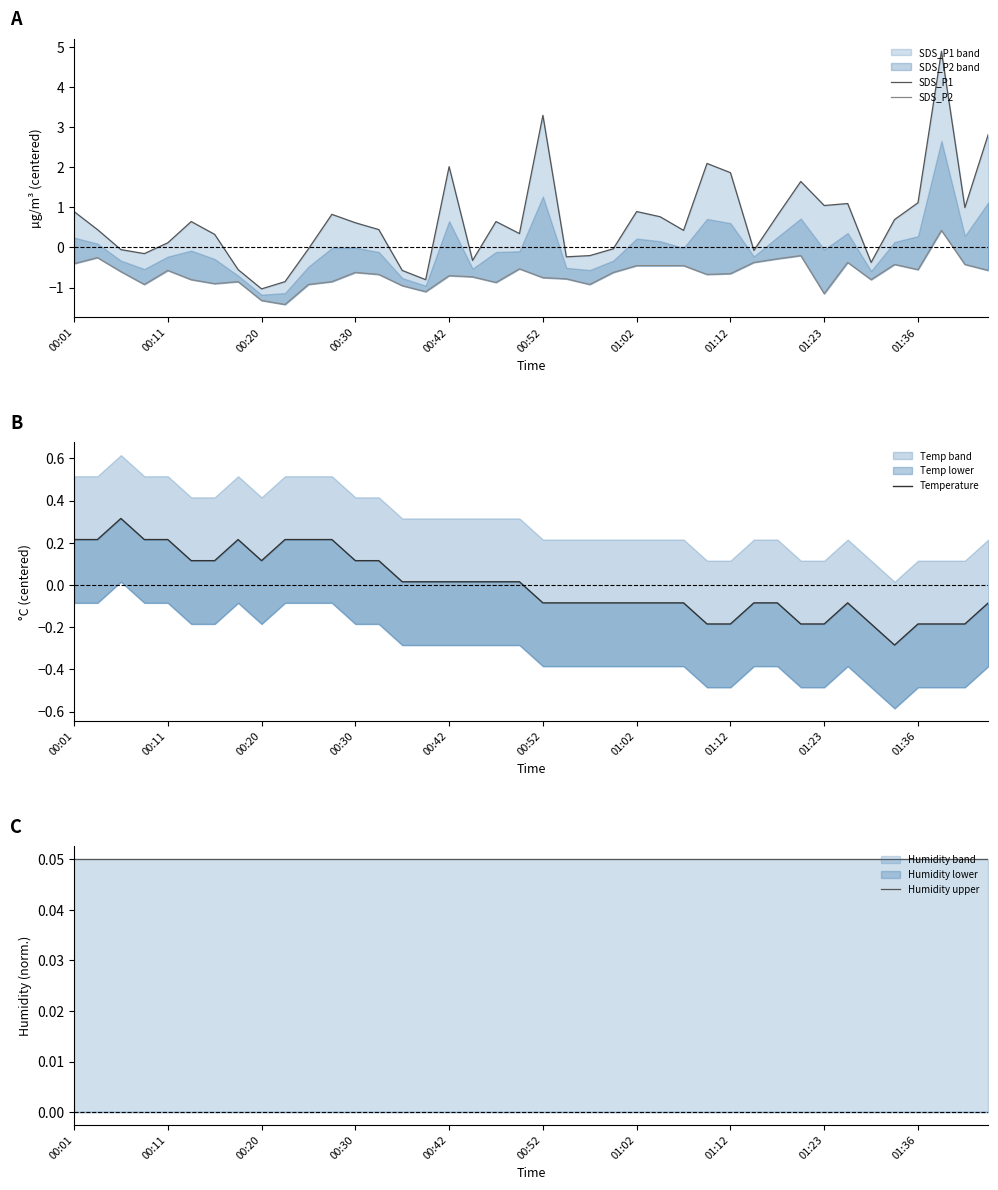

What is the difference between the highest and lowest values at 13?

1.1